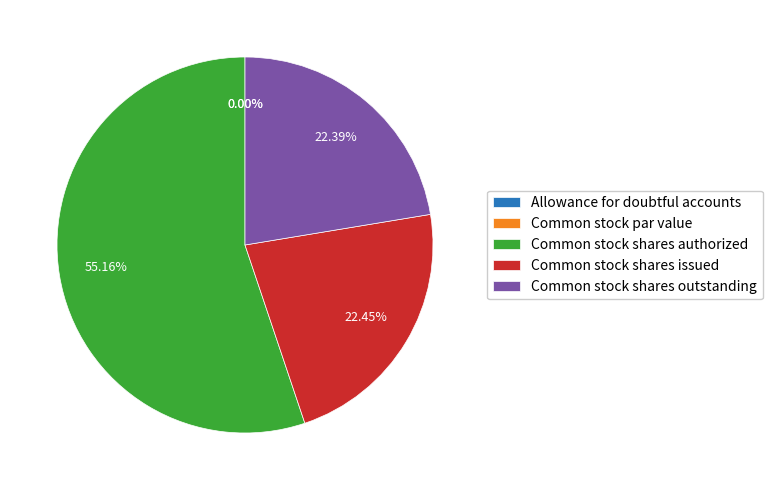

Between Common stock shares outstanding and Common stock shares authorized, which is larger?

Common stock shares authorized